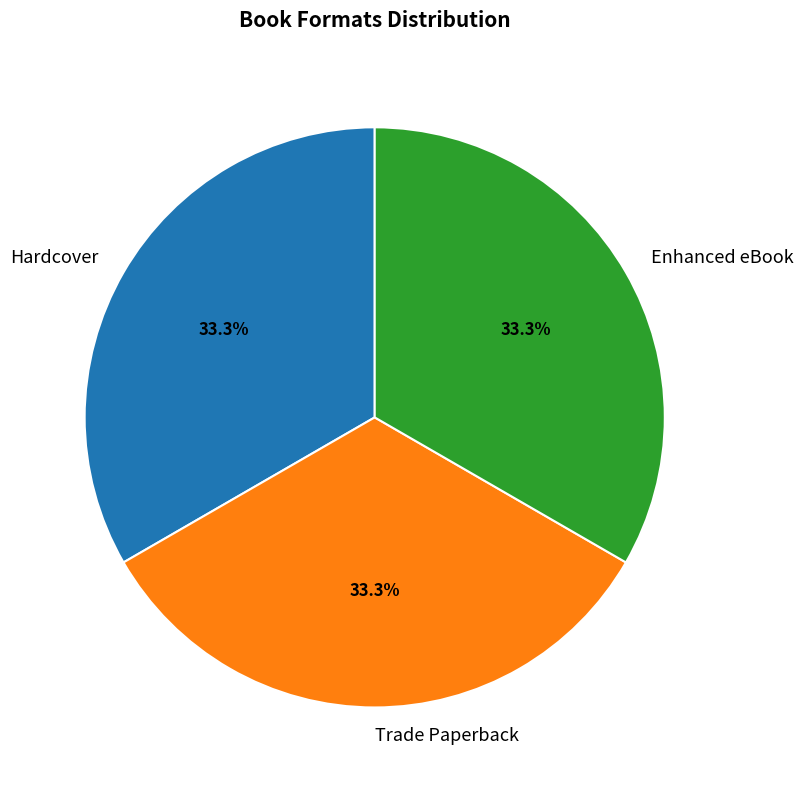

Is there a majority slice in this chart?

No